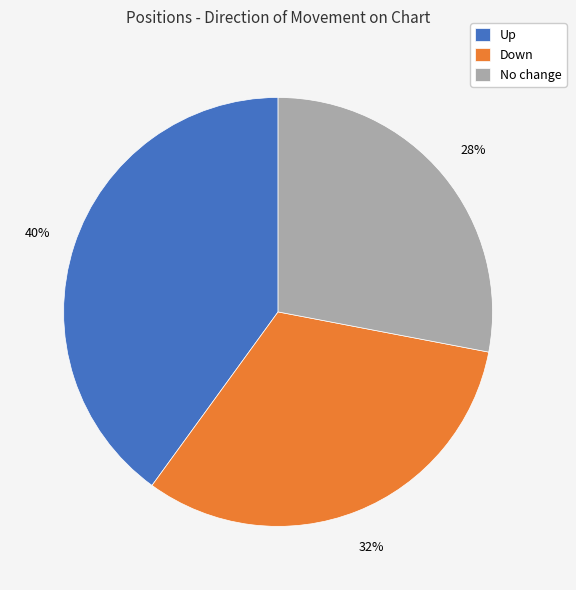

Is the sum of Down and No change greater than half?

Yes